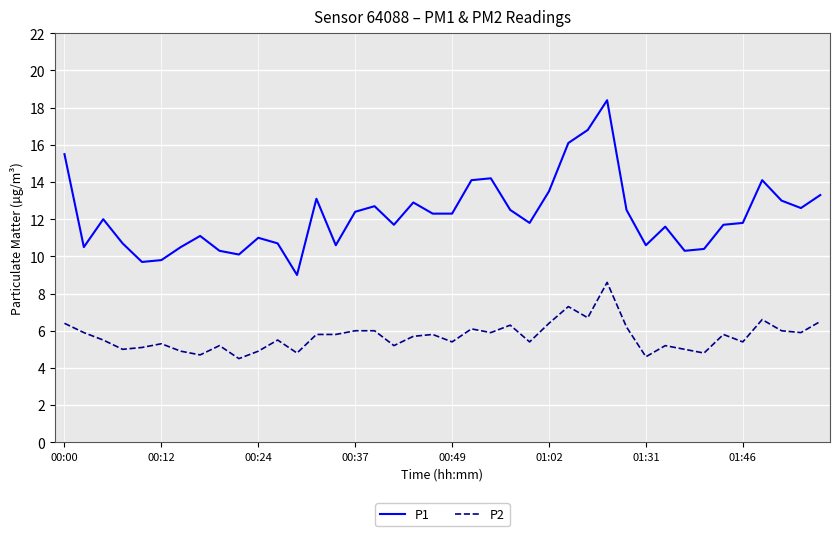

Which series has the largest total across all categories?

P1